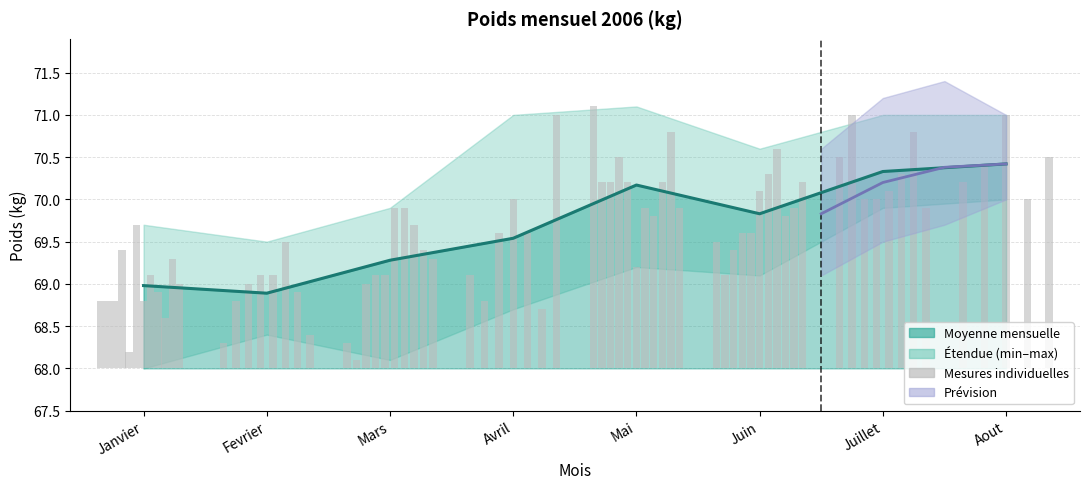

What is the label of the 7th bar from the left?

Juillet